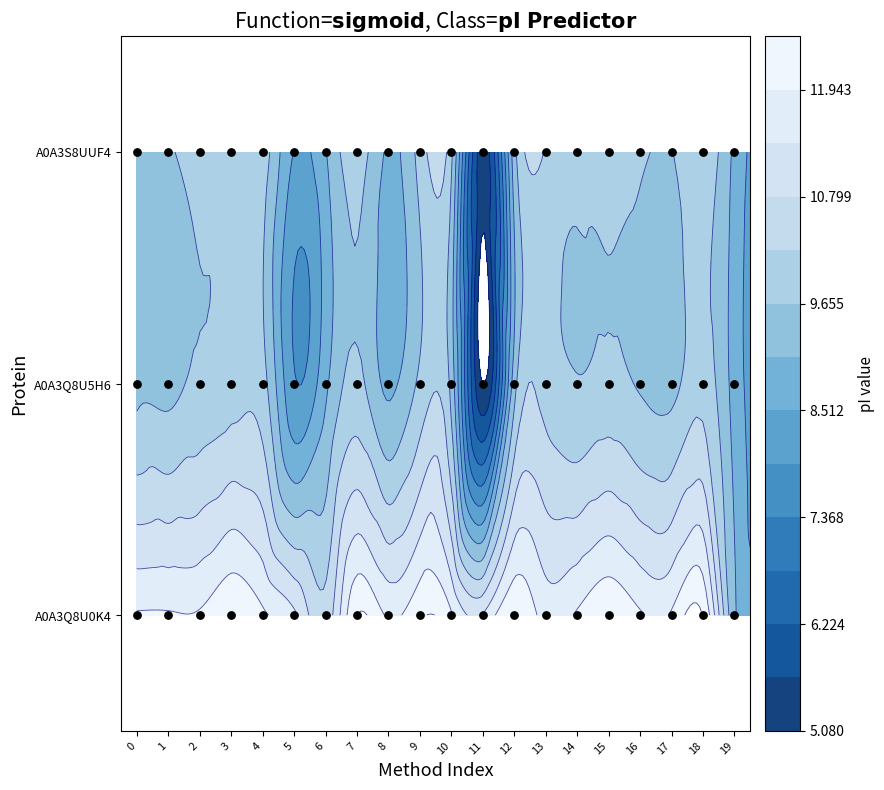

The value of A0A3Q8U0K4 at 17 is 12.0. True or false?

True